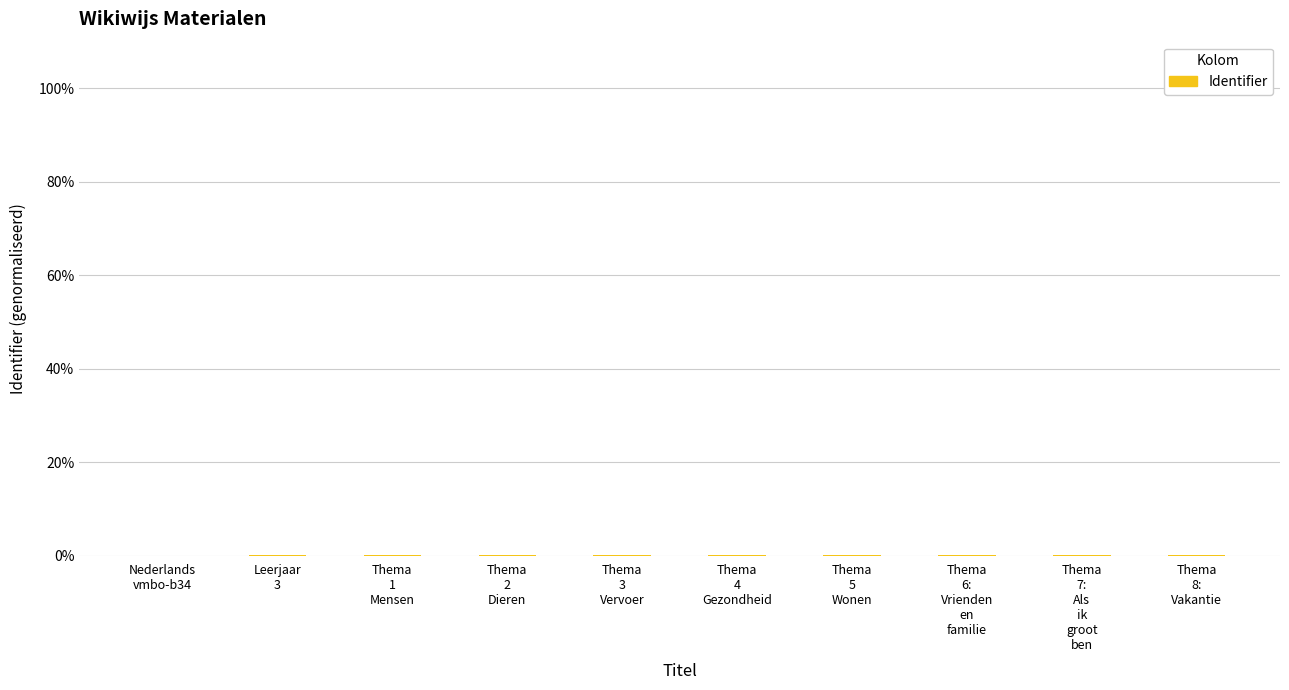

What is the sum of the values at Thema
5
Wonen and Nederlands
vmbo-b34?

0.1